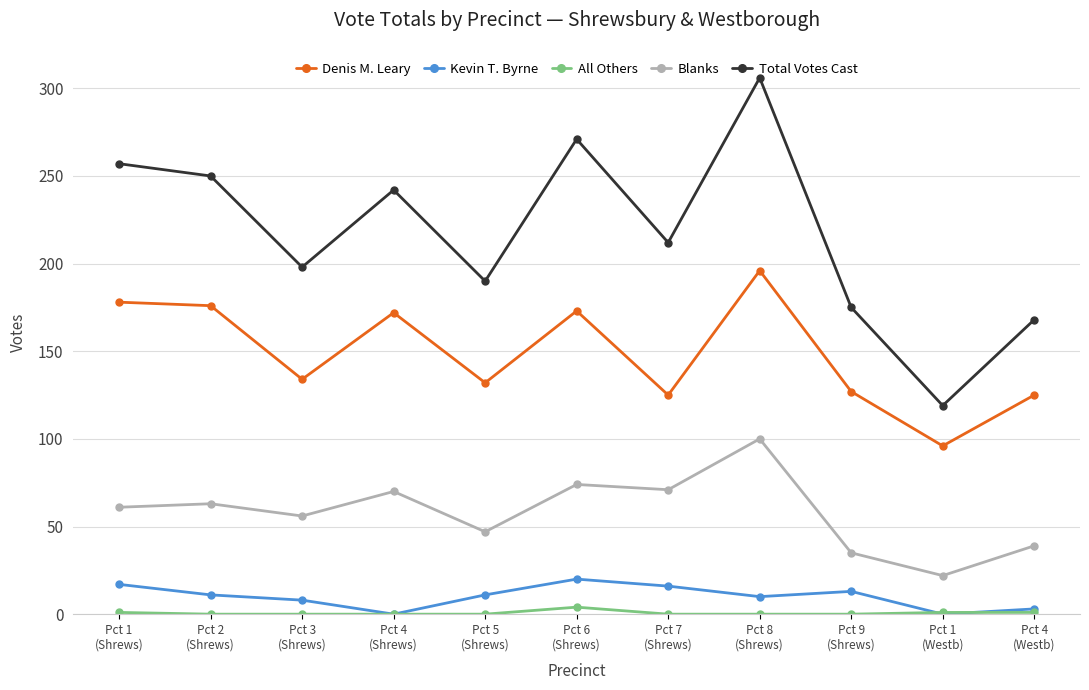

At how many categories does at least one series exceed 123?

10